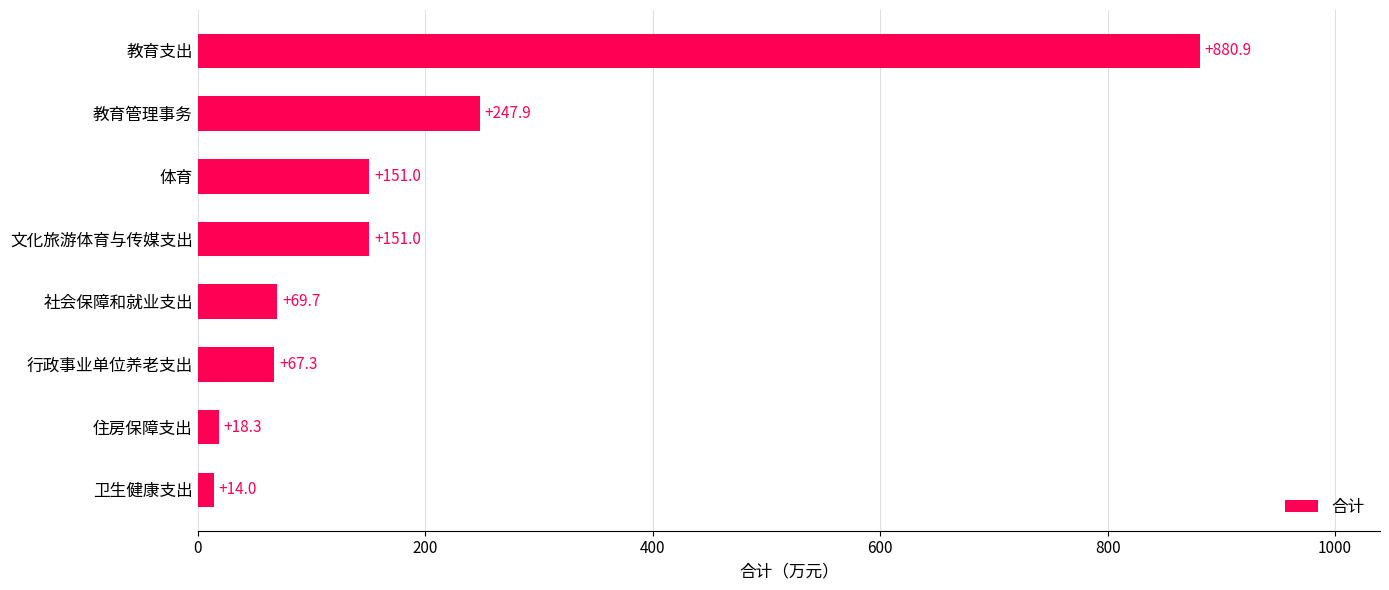

What is the sum of all values?

1600.1